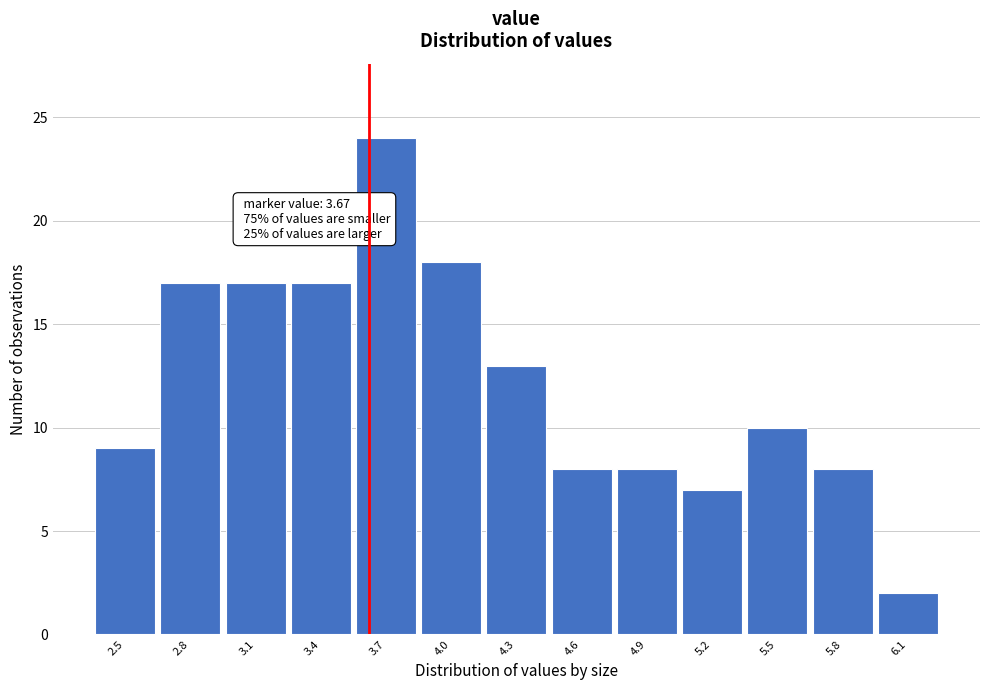

Reading left to right, extract all data points from this chart.

2.5=9	2.8=17	3.1=17	3.4=17	3.7=24	4.0=18	4.3=13	4.6=8	4.9=8	5.2=7	5.5=10	5.8=8	6.1=2